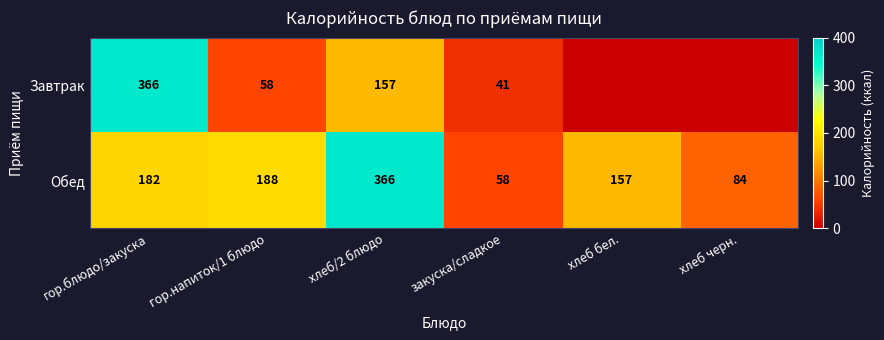

What is the difference between the maximum and minimum values in the Обед series?

308